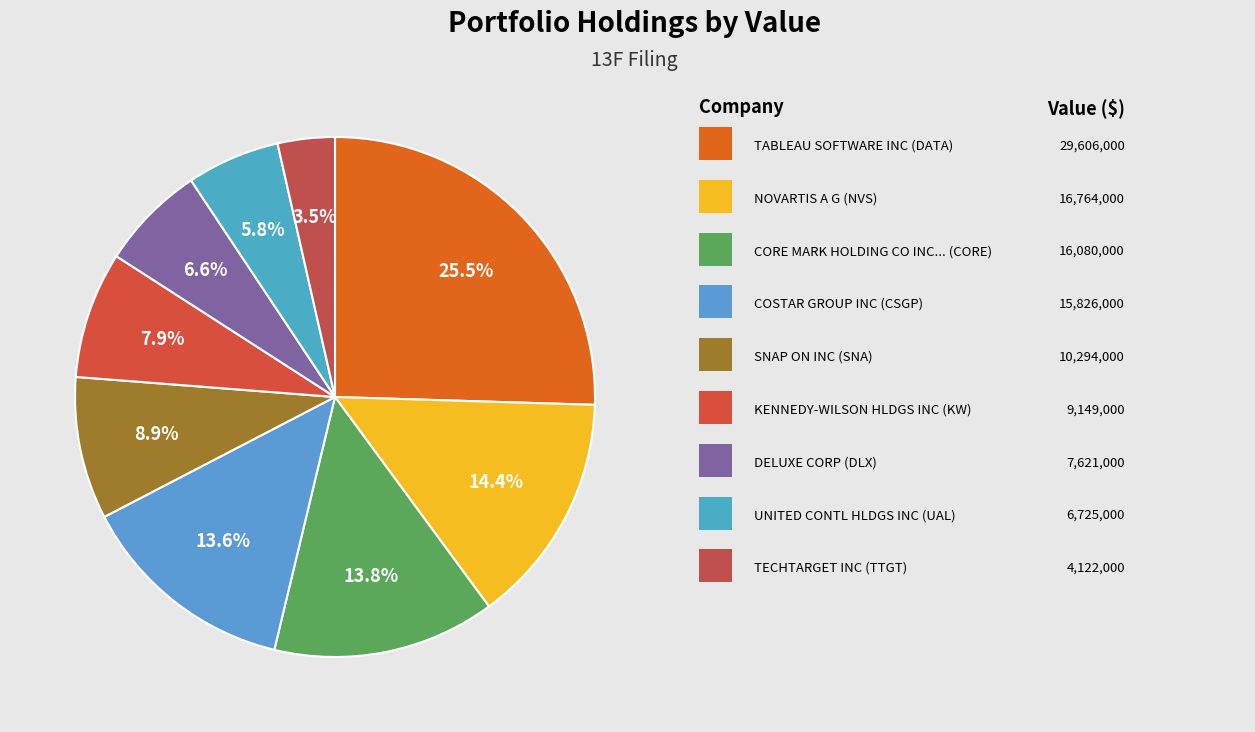

Which slice is the smallest?

TECHTARGET INC